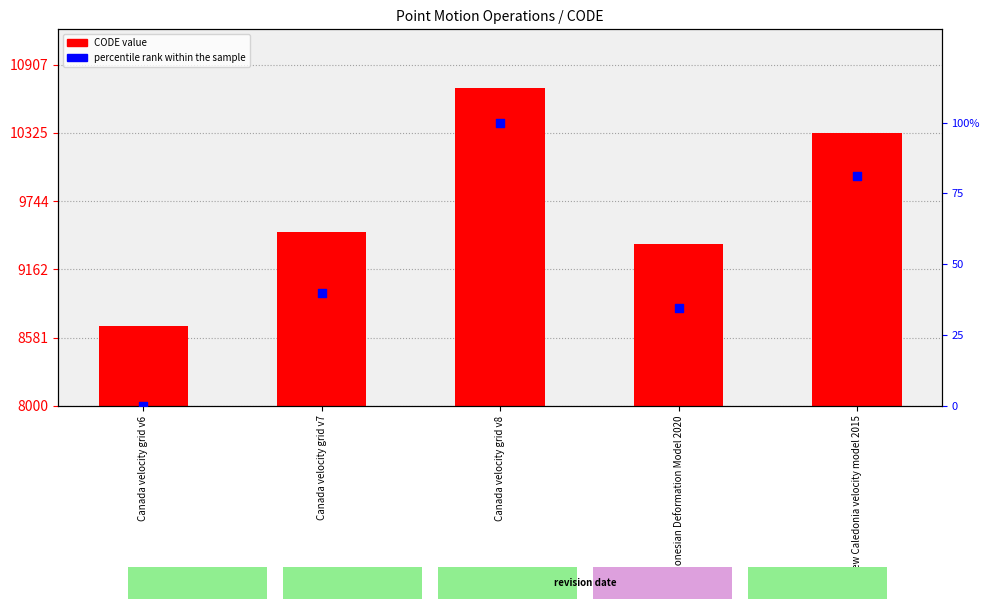

Which series has the largest total across all categories?

CODE value